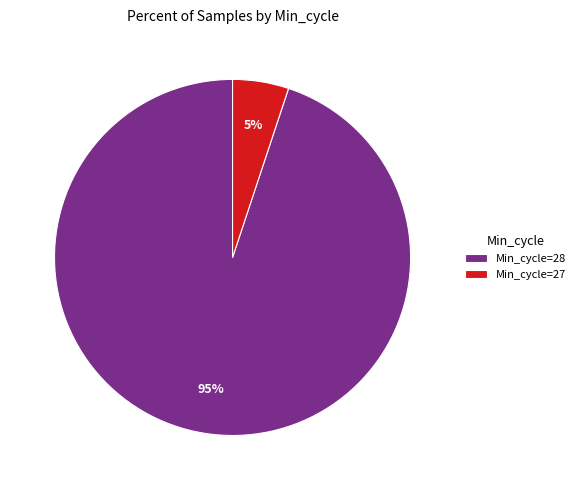

Rank the categories by value from lowest to highest.

Min_cycle=27, Min_cycle=28